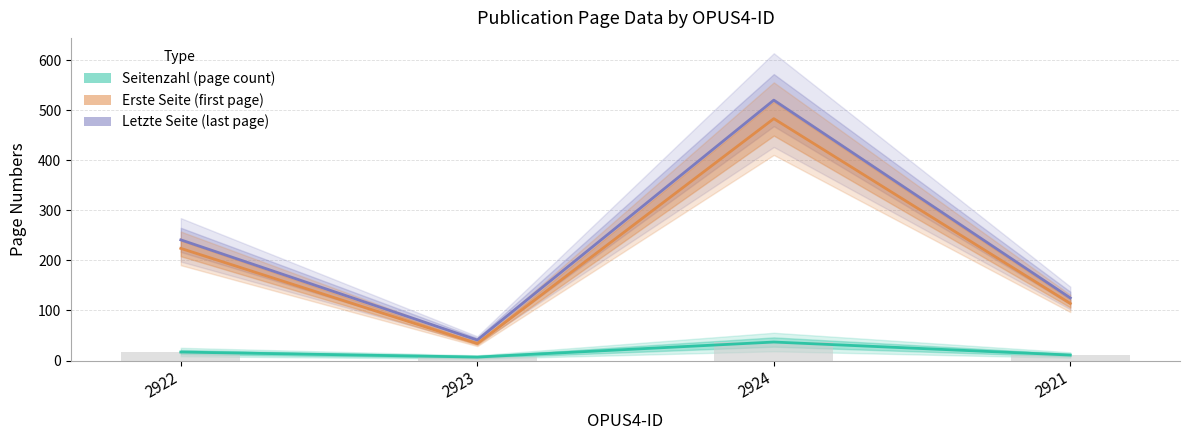

What is the total value across all series at 2921?

250